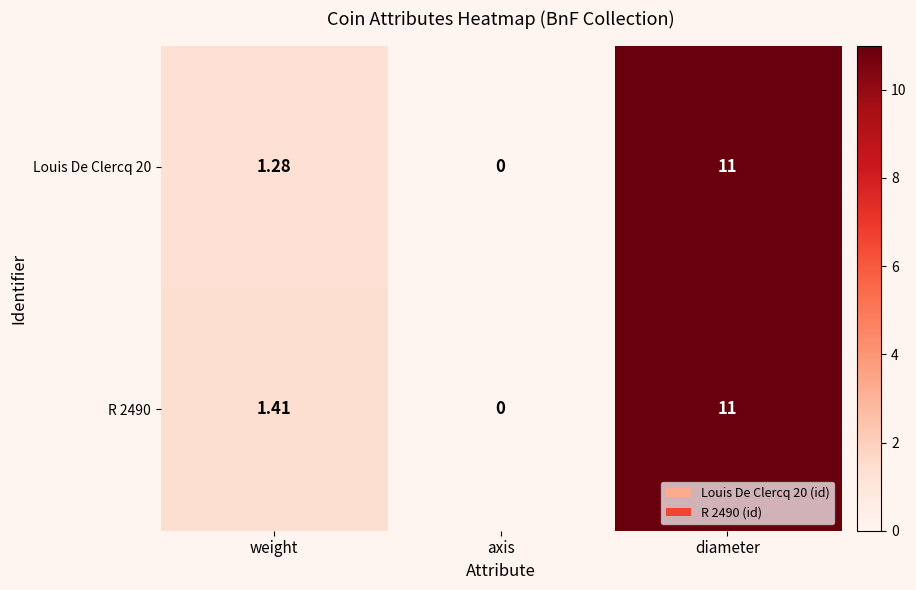

Where does the Louis De Clercq 20 series first go above 1?

weight